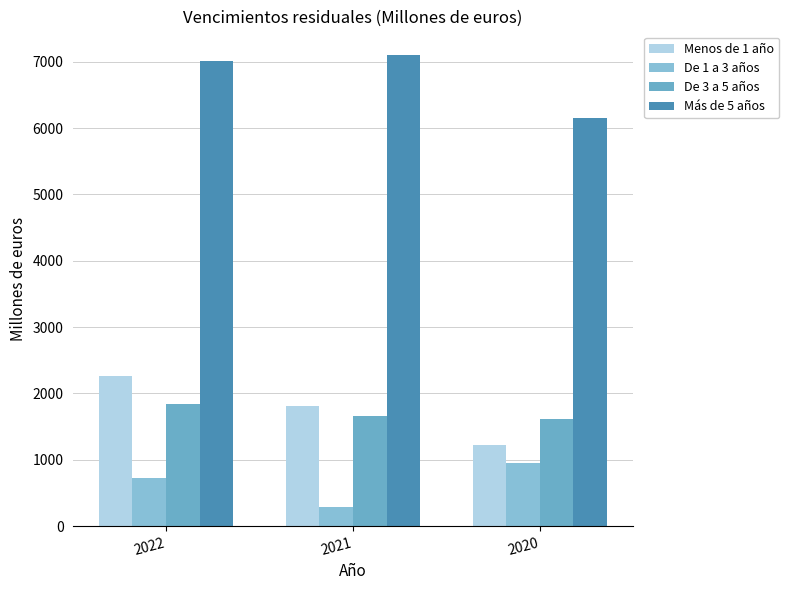

How many groups of bars are there?

3